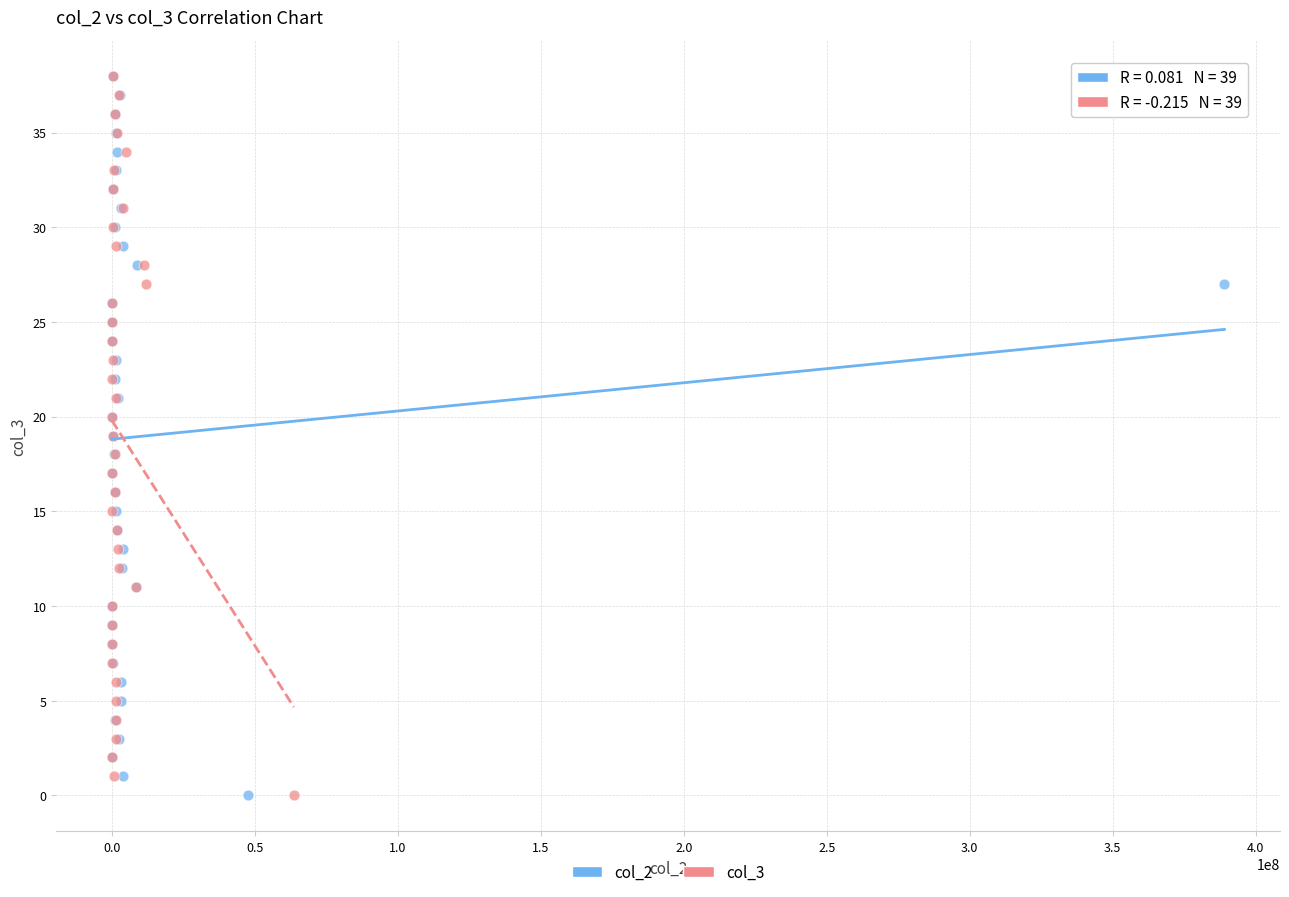

What are all the series names shown in the legend?

col_2, col_3